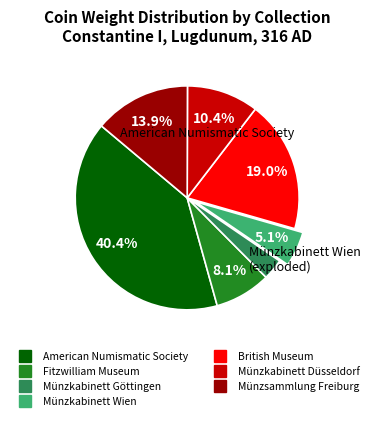

Is there any slice that represents more than half of the pie?

No